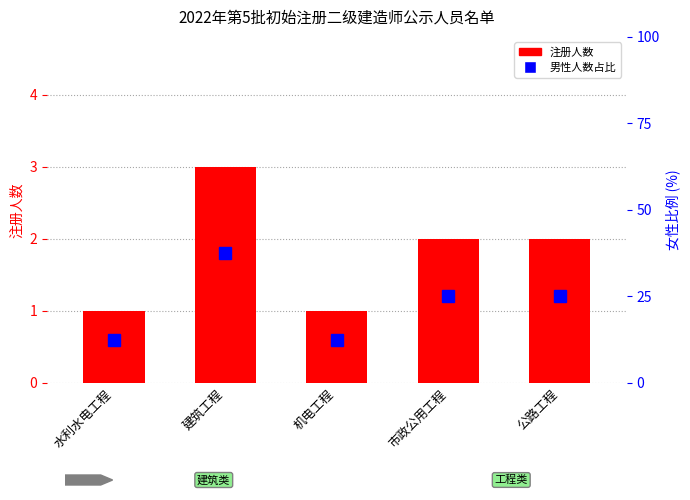

What is the change in value from 机电工程 to 市政公用工程?

+1